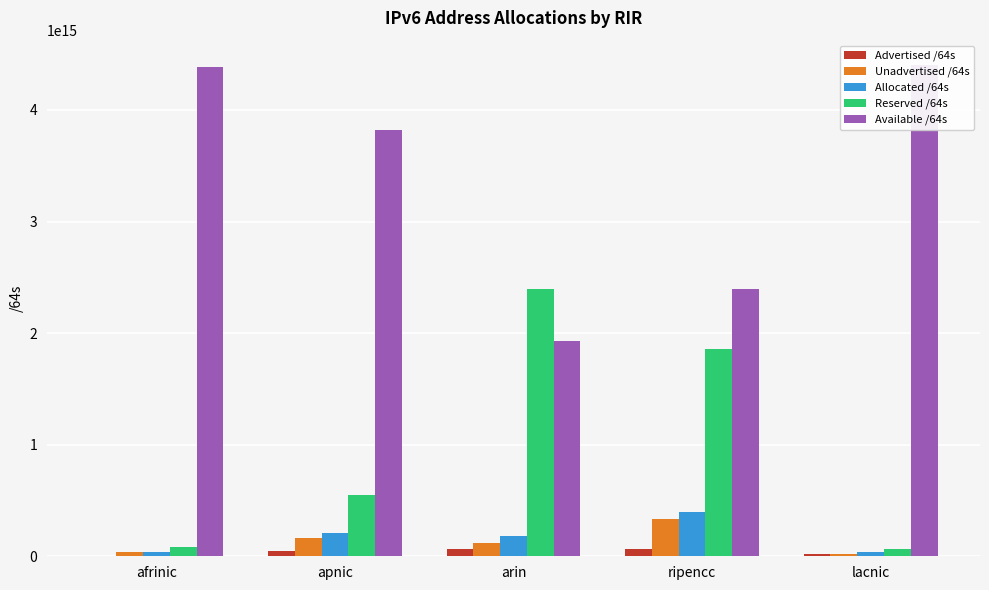

The Available /64s series shows 2661388224733056 at arin. True or false?

False